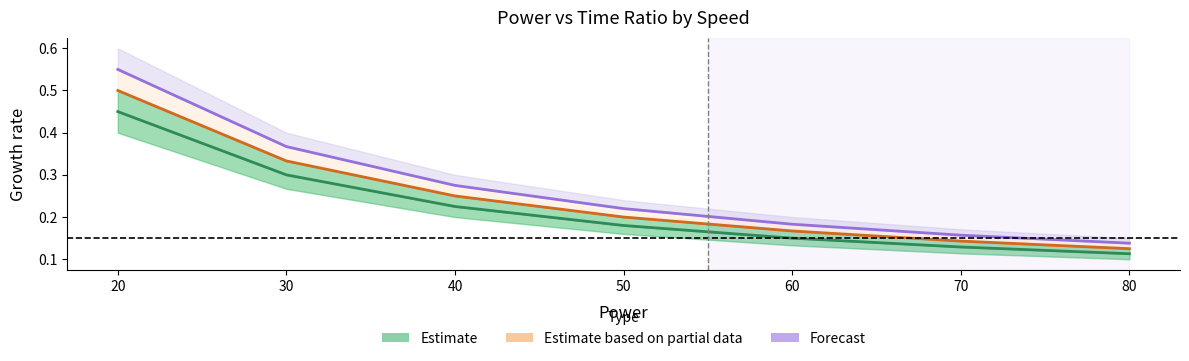

Read the Speed 11 (Forecast) value at 80.

0.1